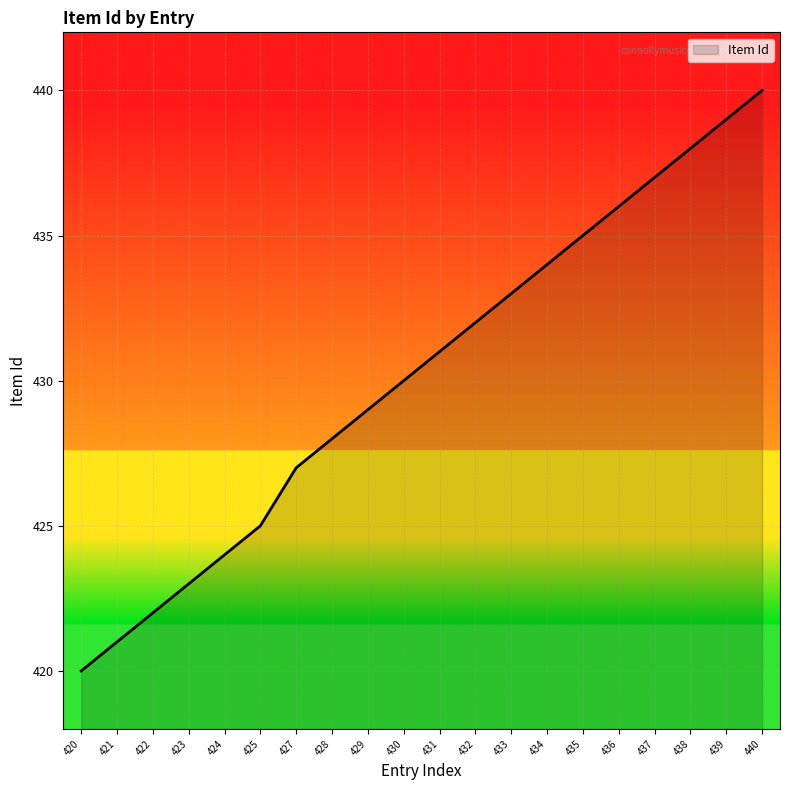

What is the average value?

430